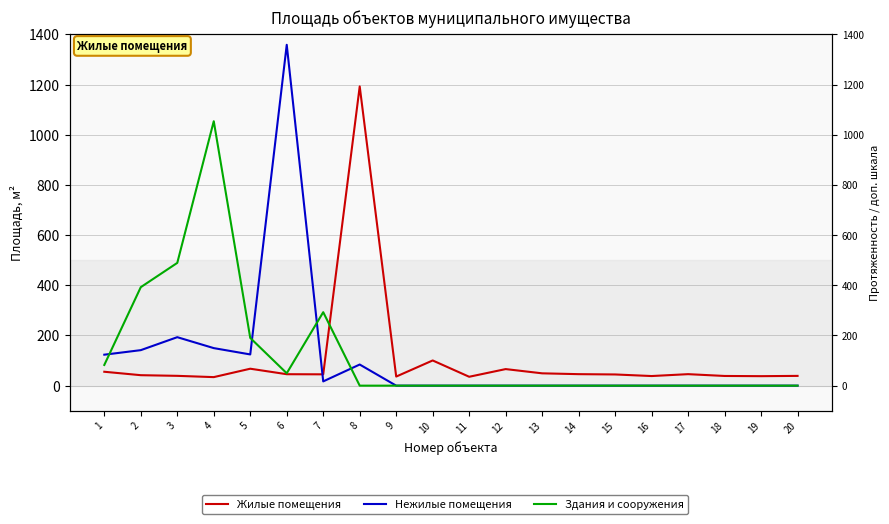

What is the difference between the highest and lowest values at 10?

100.4